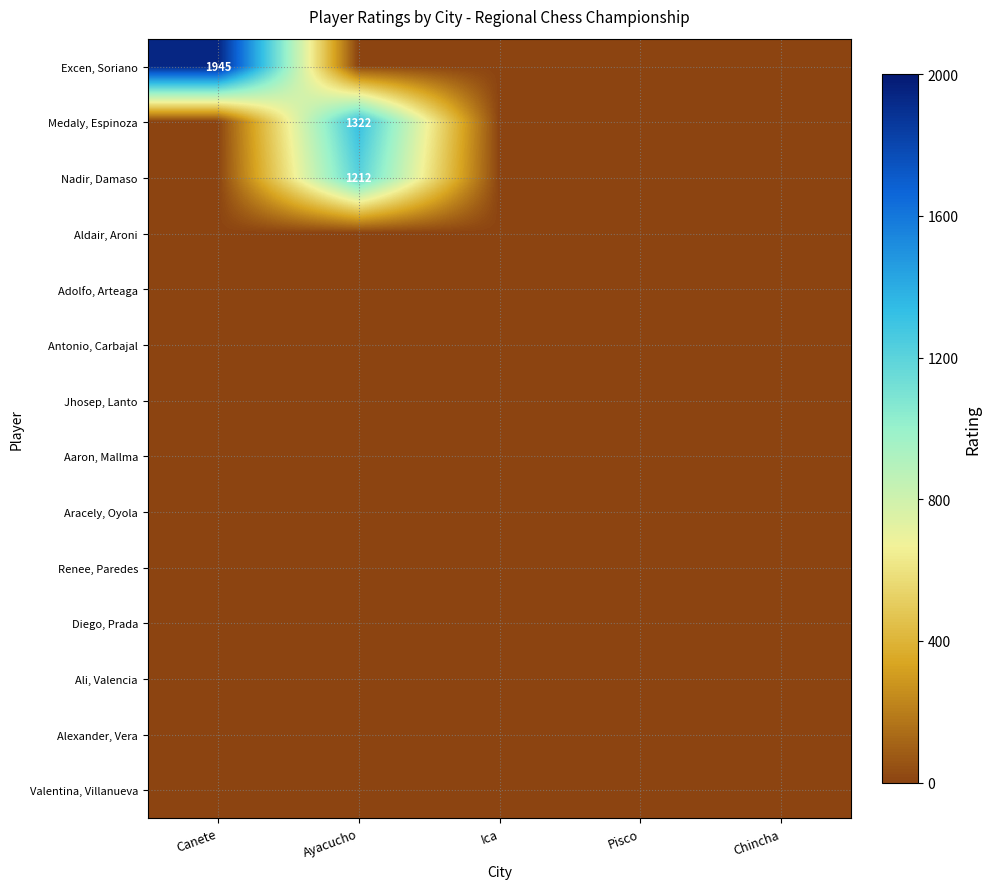

At how many categories does at least one series exceed 244?

2